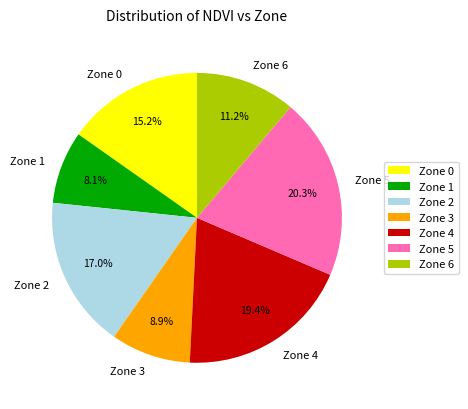

True or false: Zone 3 accounts for 9% of the total.

True